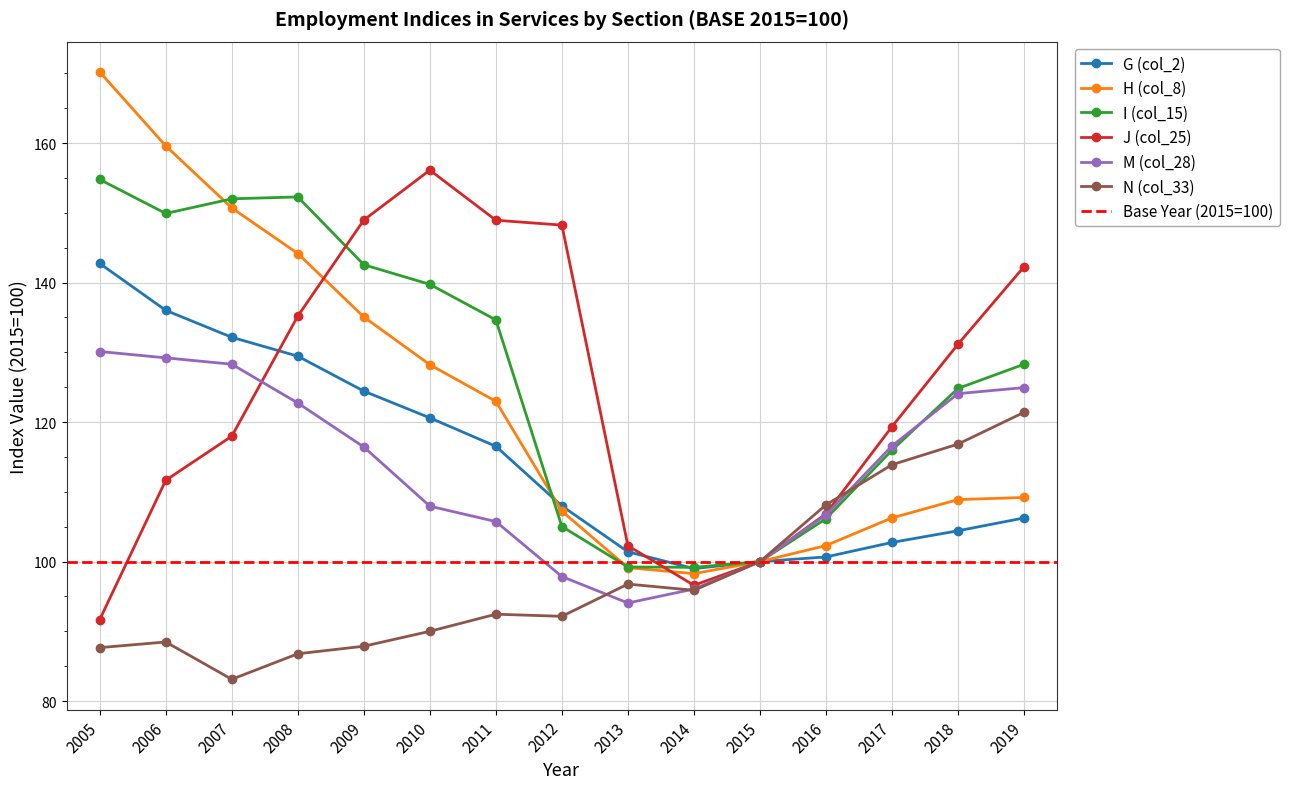

True or false: J (col_25) and H (col_8) cross at least once.

True